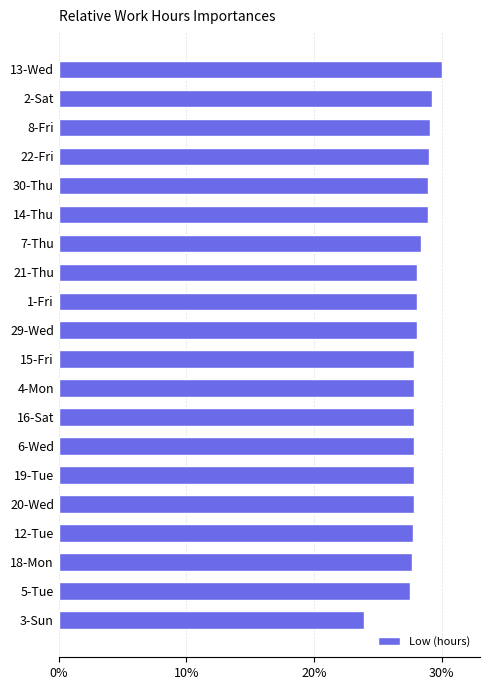

What is the sum of all values?

561.6